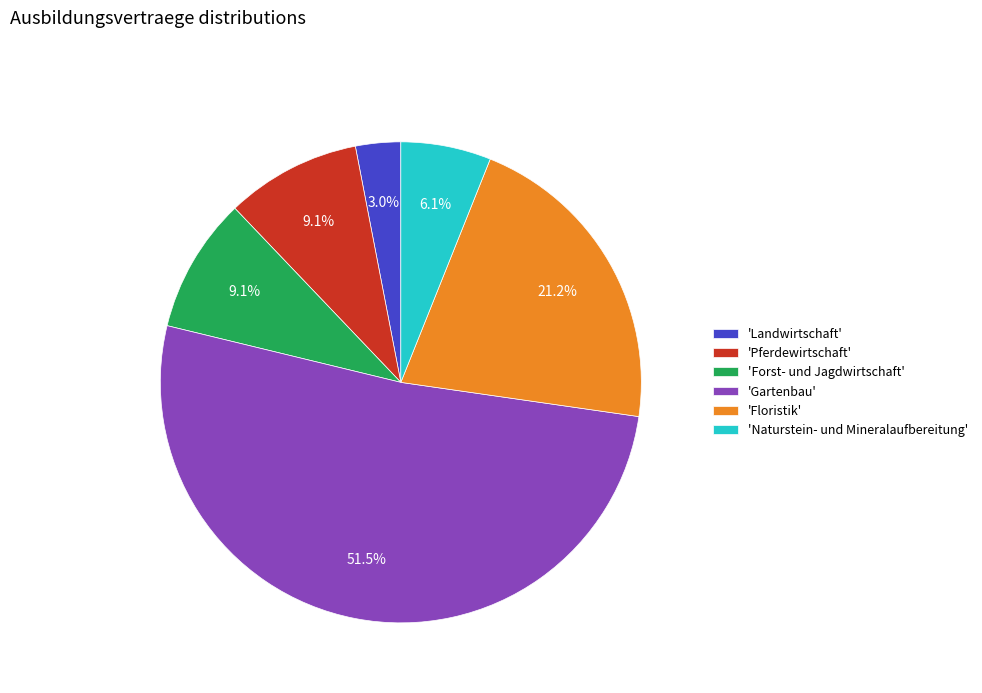

Which category accounts for the majority?

'Gartenbau'